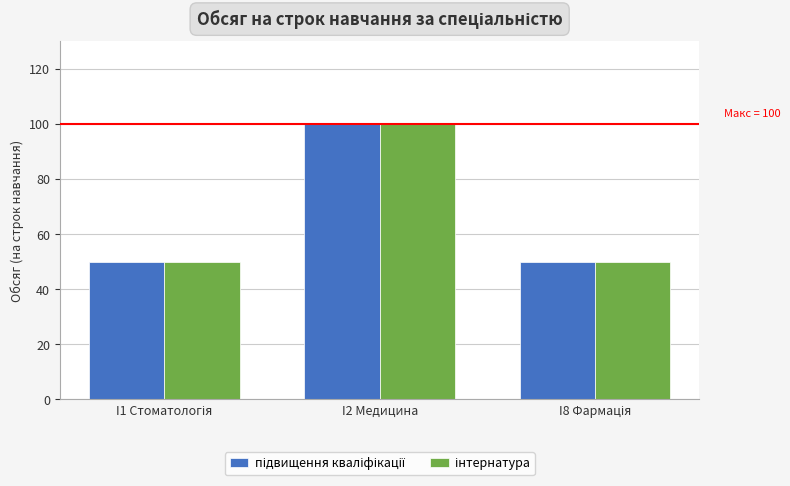

Which category has the highest value across all series?

I2 Медицина